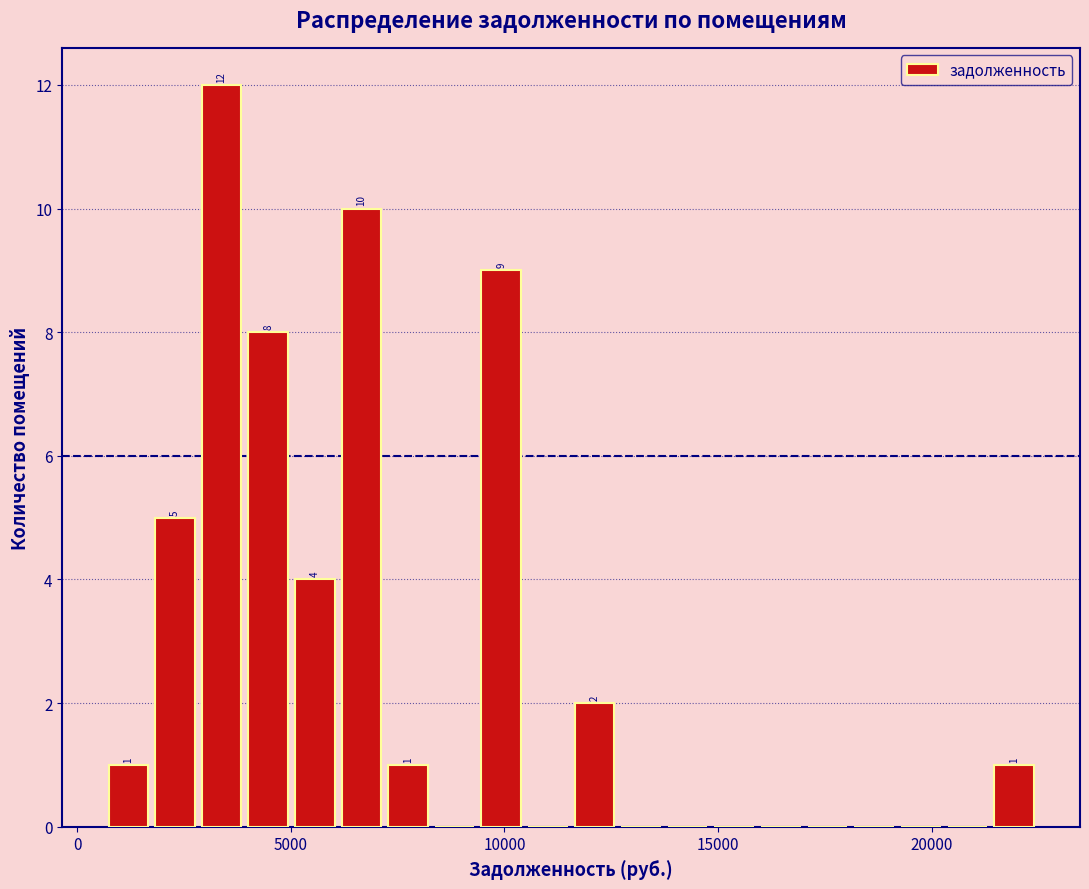

Around what value on the x-axis is the tallest bar? Give the approximate position of its centre, as read against the axis.

3500